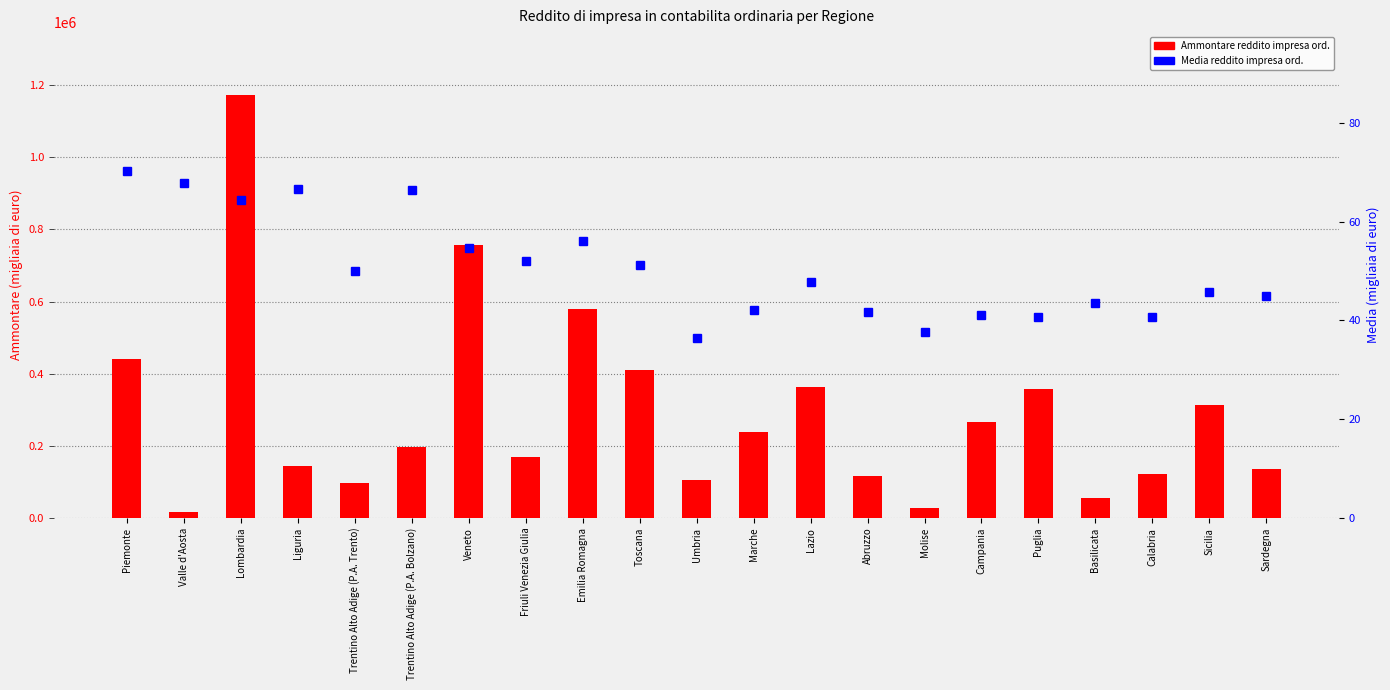

What is the difference between the second highest and minimum values in the Ammontare reddito impresa ord. series?

740294.0